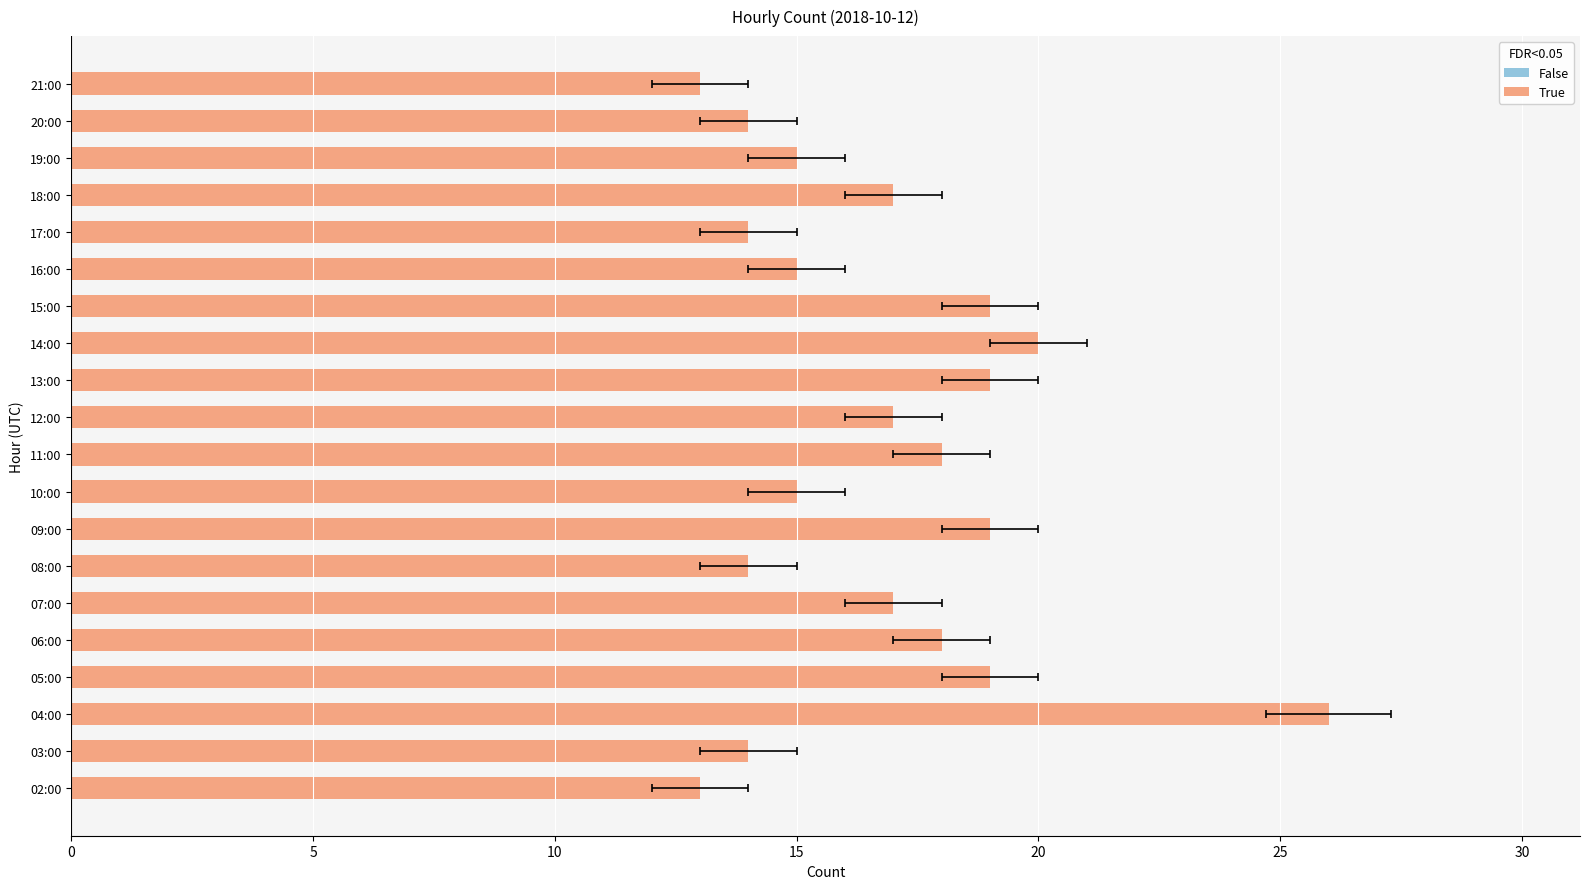

True or false: the data shows 4 at 20:00.

False